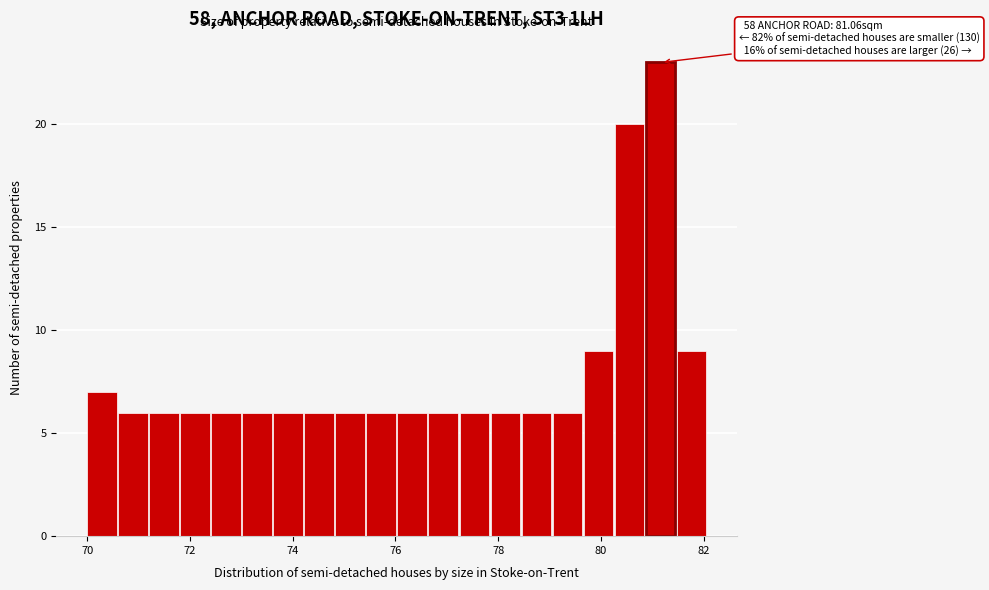

Read against the x-axis, roughly where is the centre of the tallest bar?

81.2